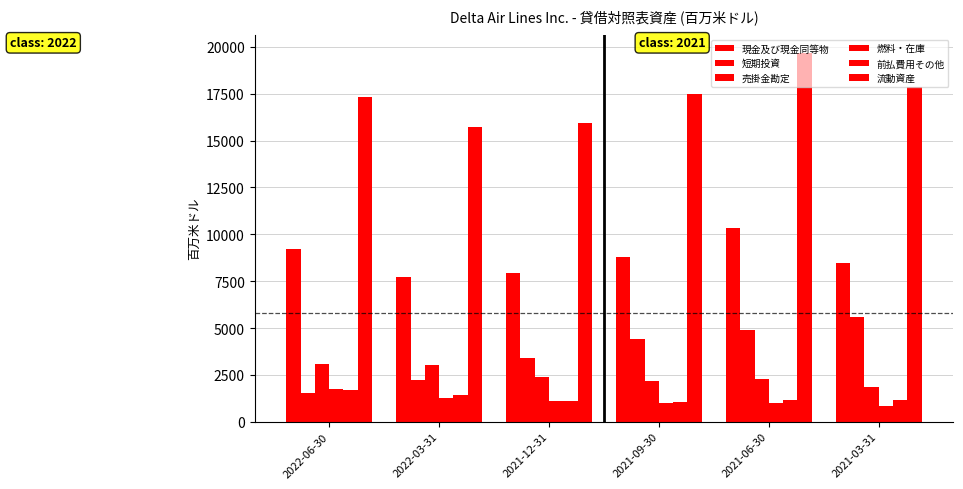

How many groups of bars are there?

6